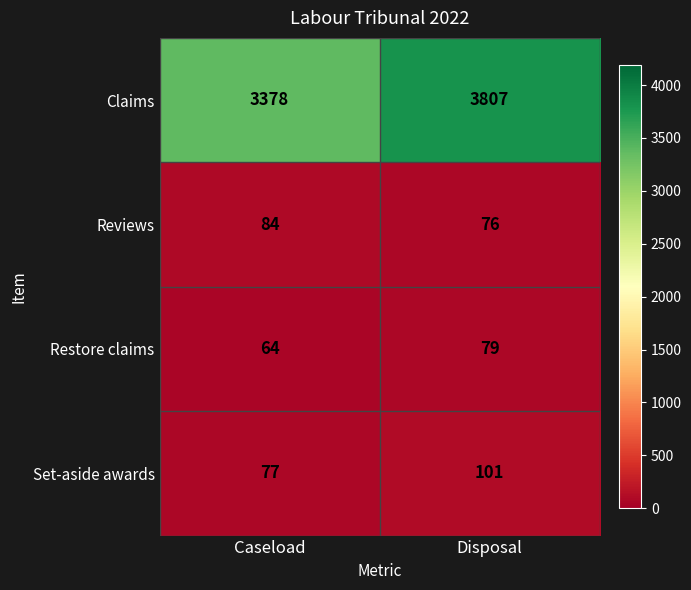

What is the smallest value displayed?

64